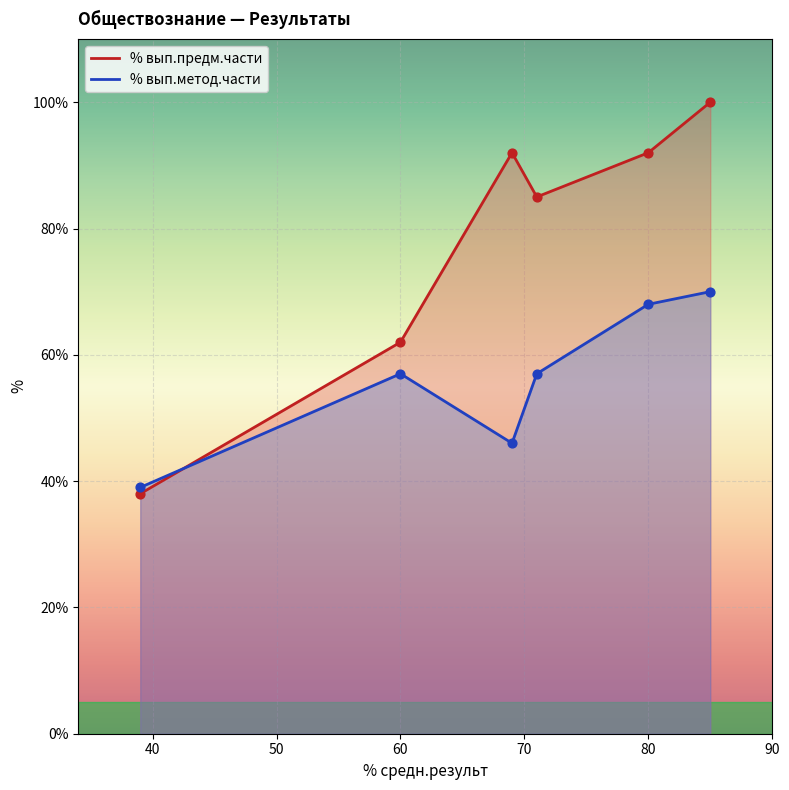

Which series reaches the maximum Y coordinate?

% вып.предм.части